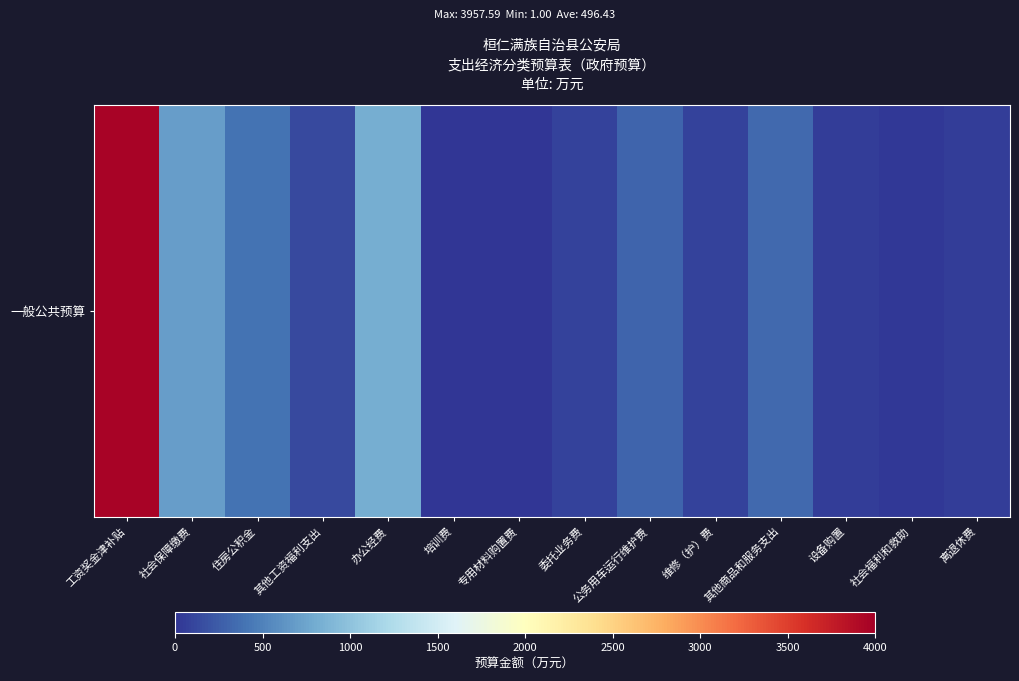

What is the difference between the values at 其他商品和服务支出 and 住房公积金?

54.8